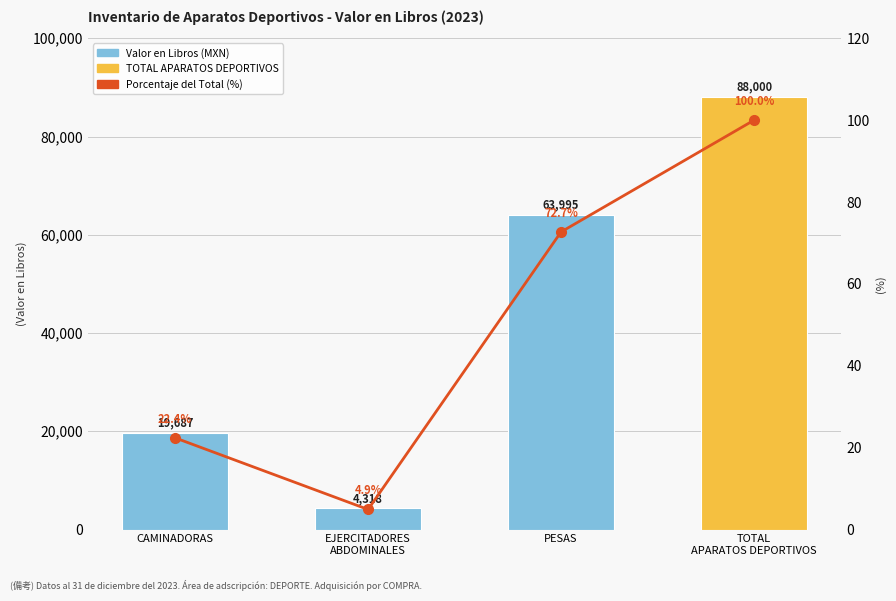

List the series in order of their peak value, lowest first.

Porcentaje del Total (%), Valor en Libros por Categoría